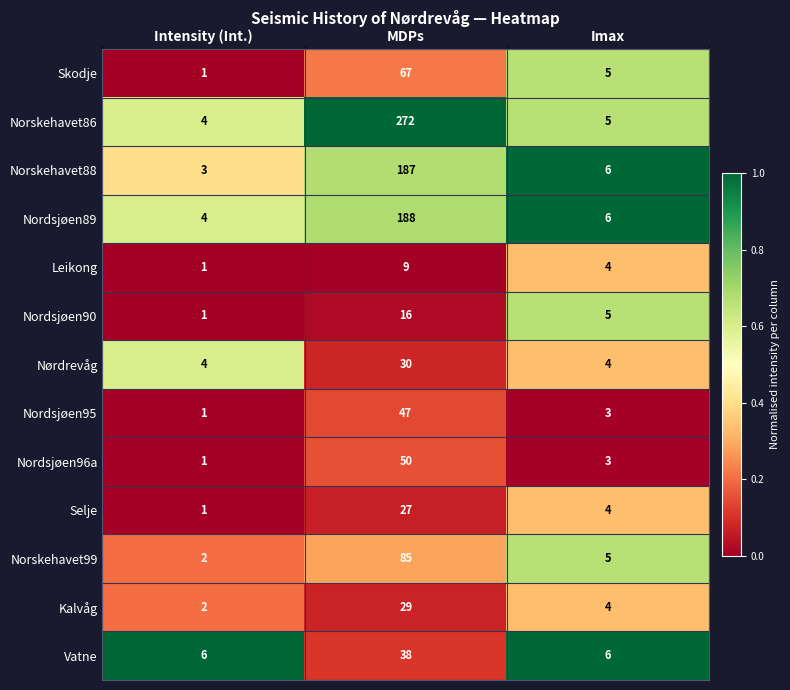

What is the total value across all series at Imax?

60